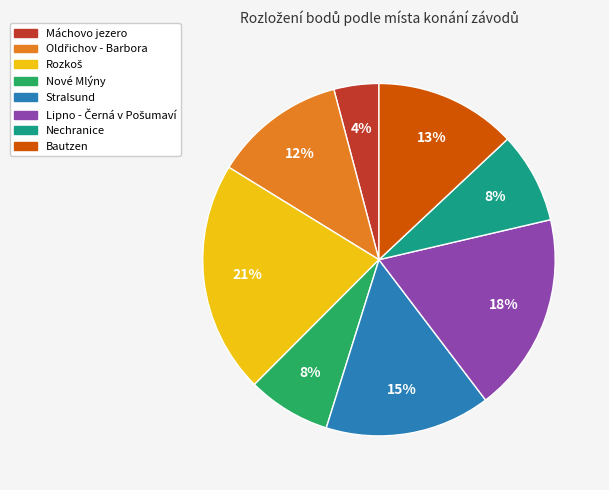

Which slice is the smallest?

Máchovo jezero